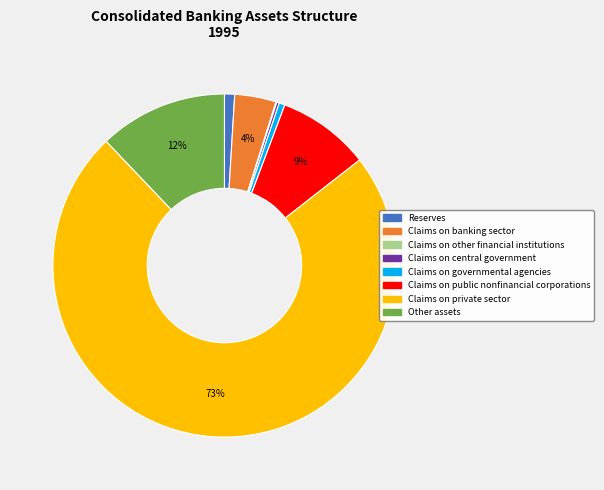

To the nearest percent, what is the average slice percentage?

12%